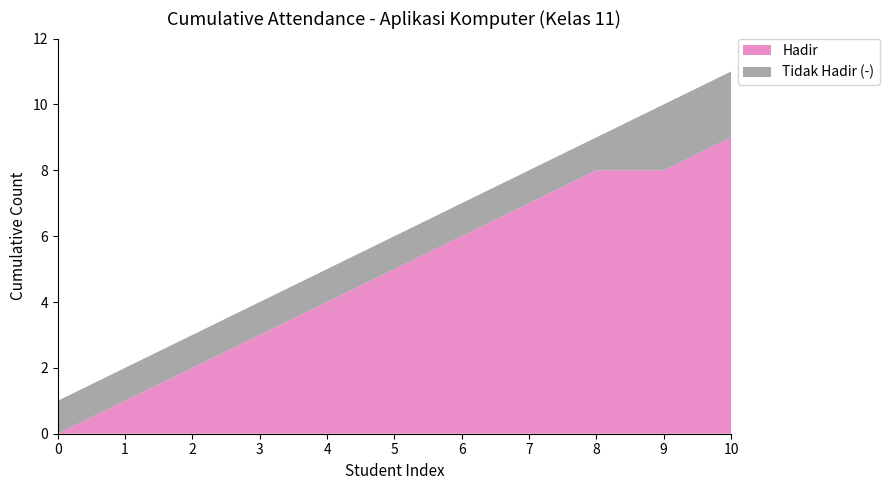

At which category is the sum across all series the highest?

10